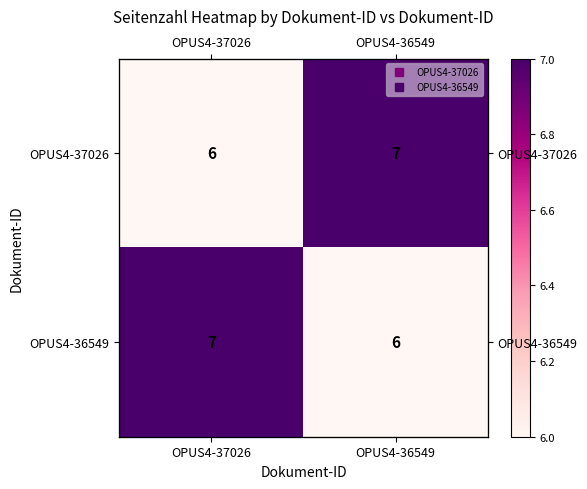

At how many categories does at least one series exceed 6?

2